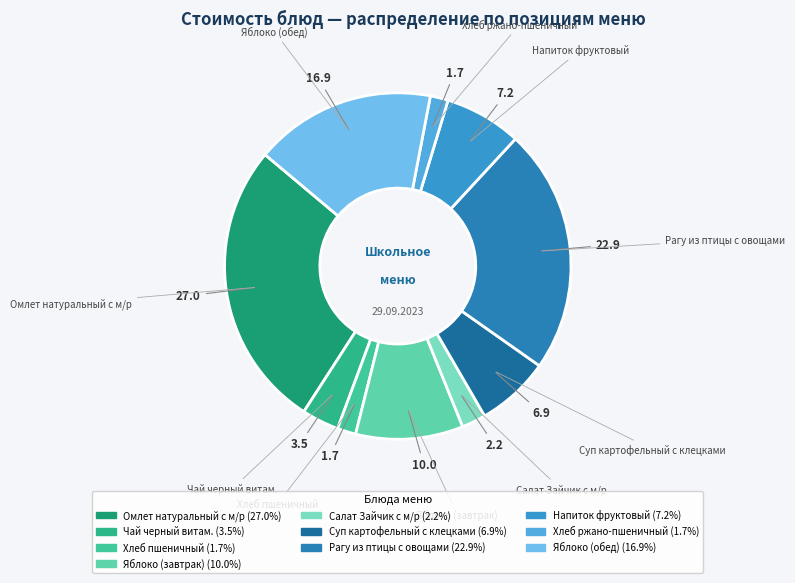

Approximately how many times larger is the value at Омлет натуральный с м/р compared to Суп картофельный с клецками?

3.9